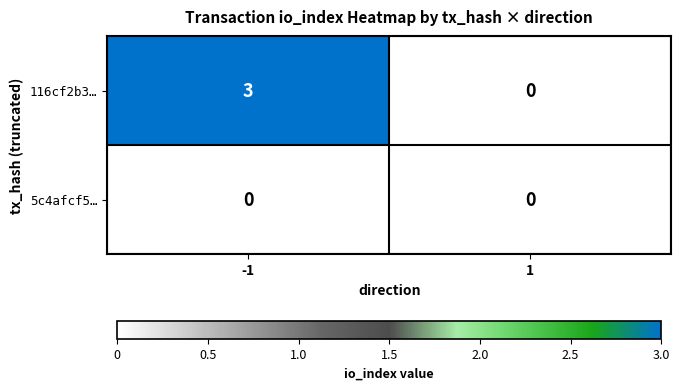

What is the maximum value shown in the chart?

3